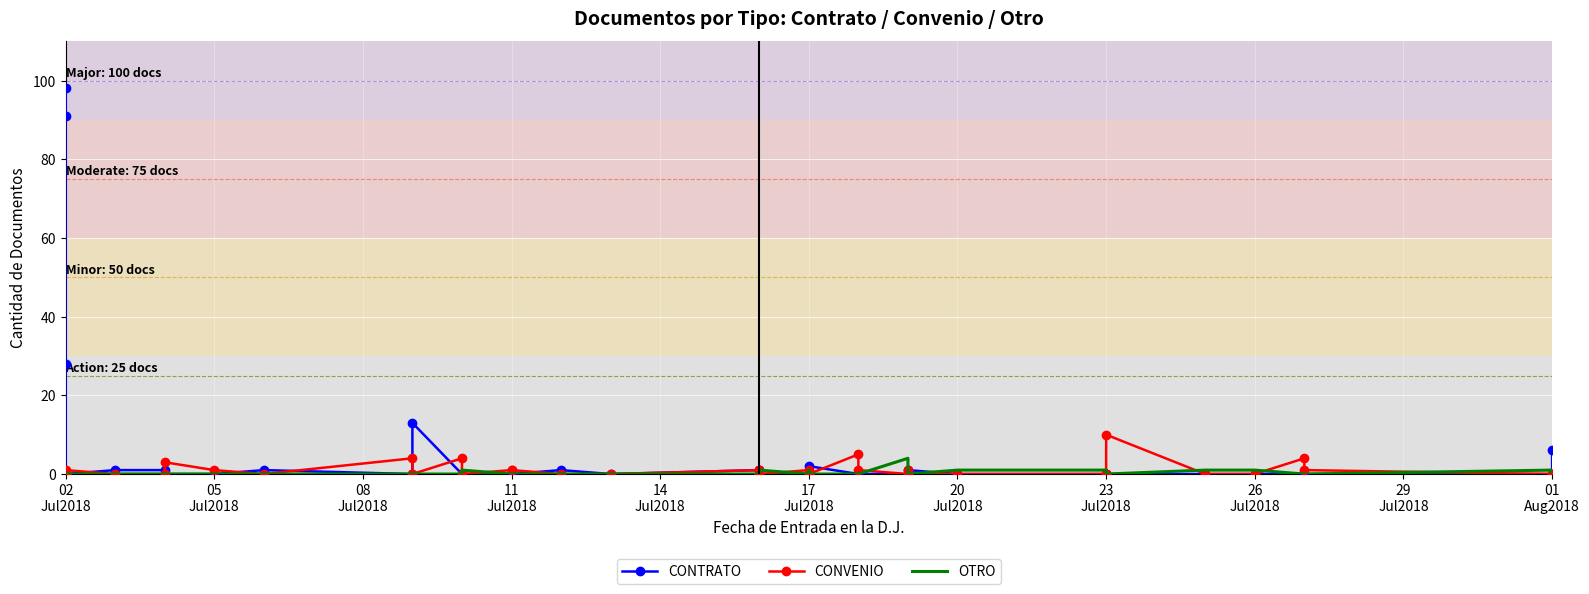

Which series has the largest range (max minus min)?

CONTRATO